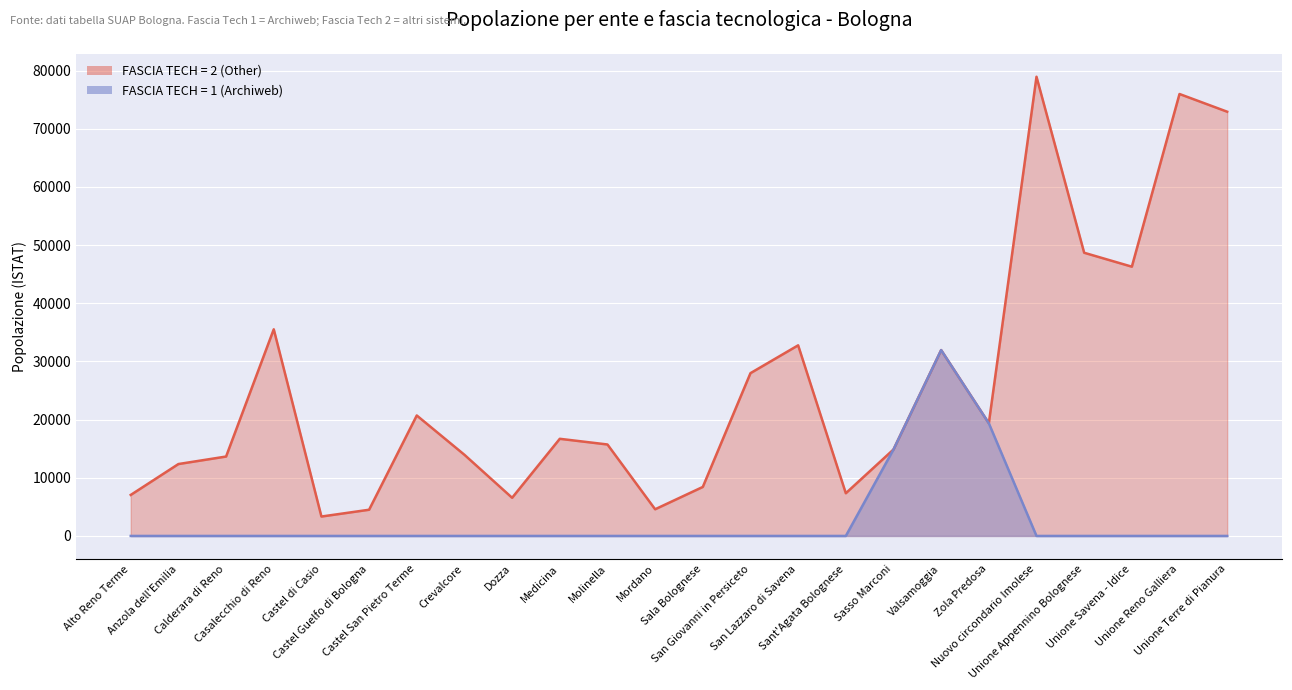

True or false: there are more than 1 points higher than both neighbors.

False